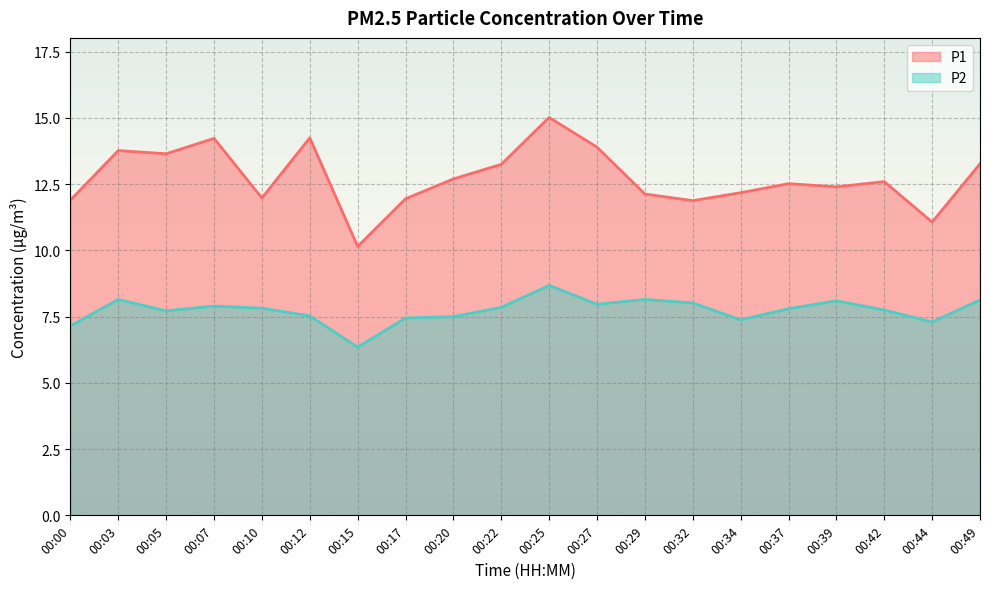

Which series has the largest total across all categories?

P1